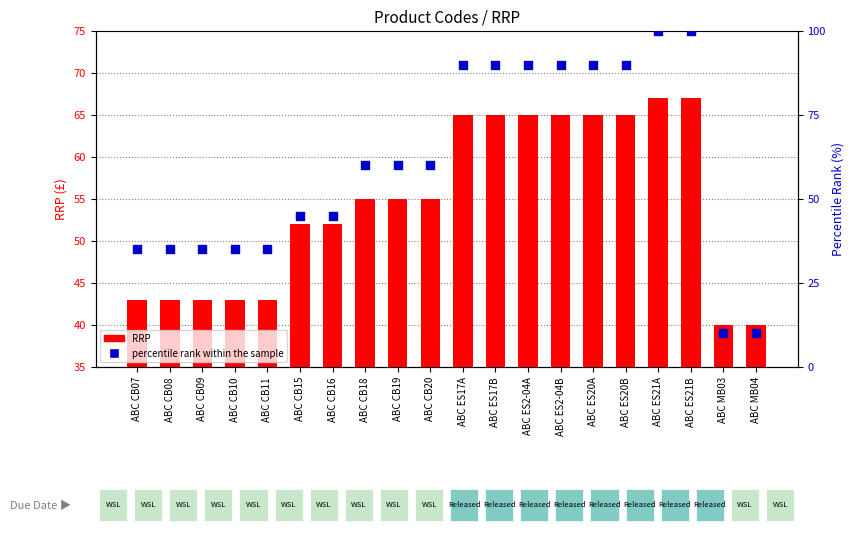

Which series reaches the maximum Y coordinate?

percentile rank within the sample